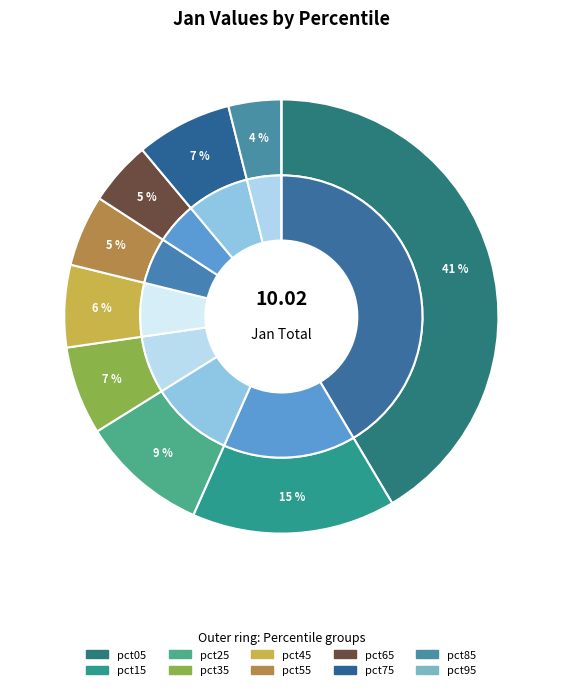

Is it true that pct05 is 34% of the pie?

False